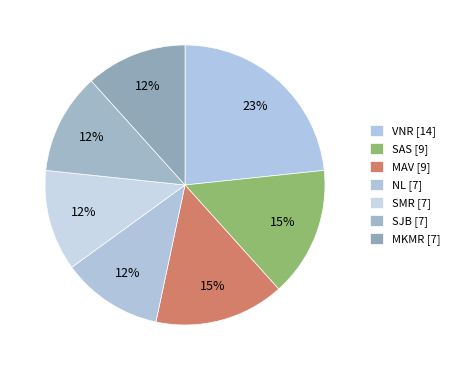

To the nearest percent, what portion does SMR represent?

12%